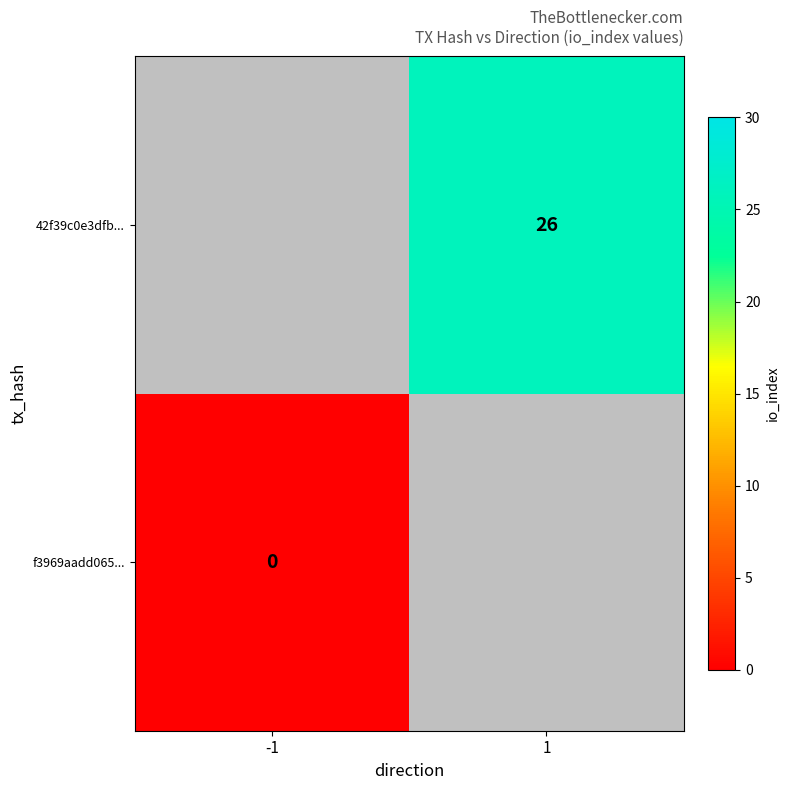

Count the number of data series in this chart.

2